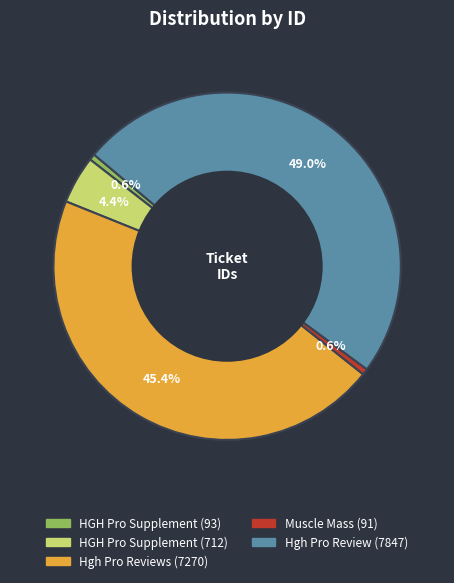

To the nearest percent, what is the difference between the largest and smallest slice percentages?

48%